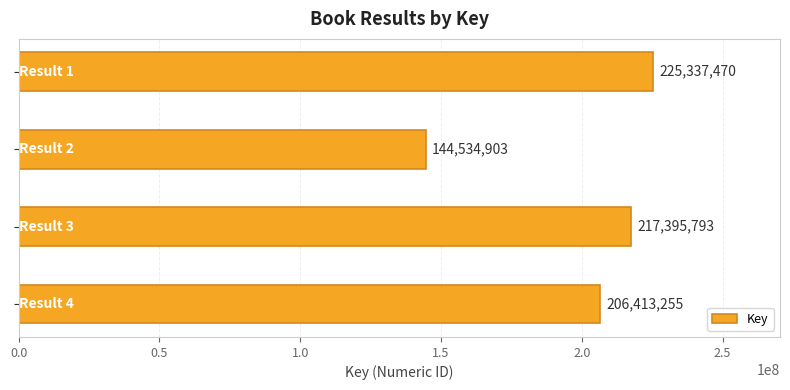

What is the value of the 3rd bar from the top?

217395793